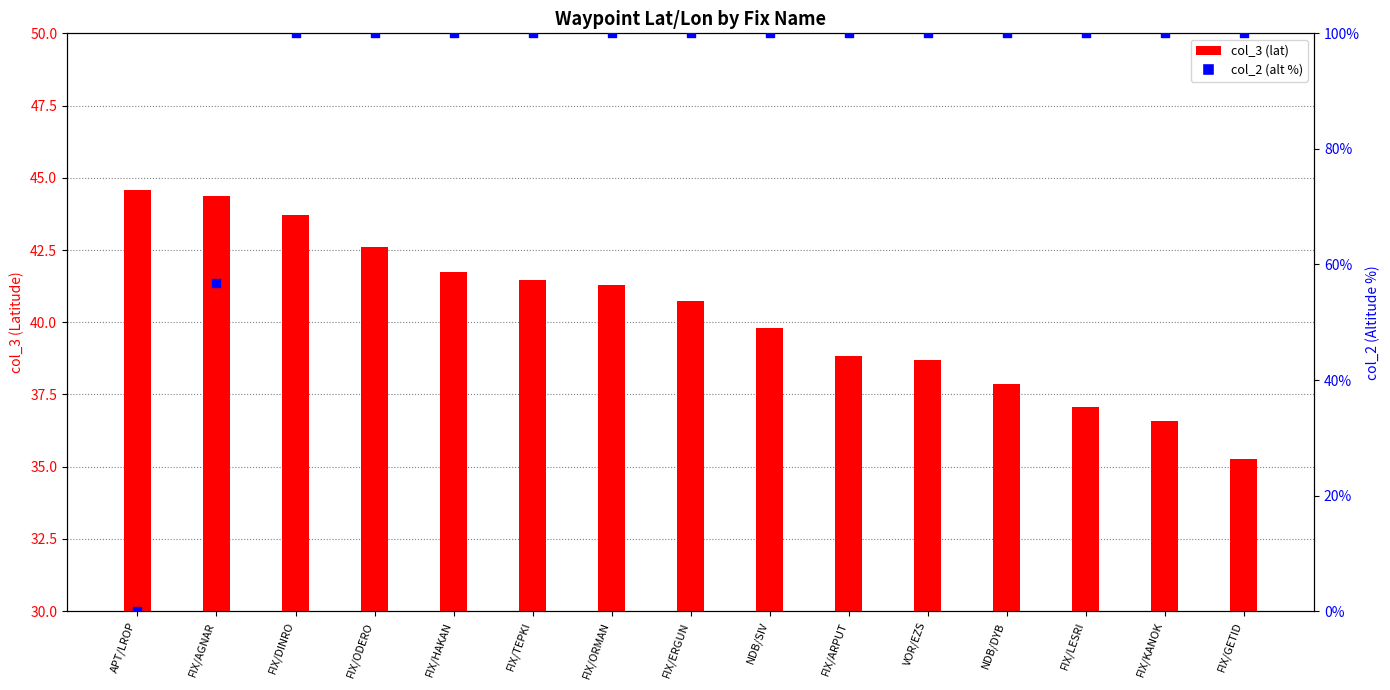

At which category is the sum across all series the highest?

FIX/DINRO